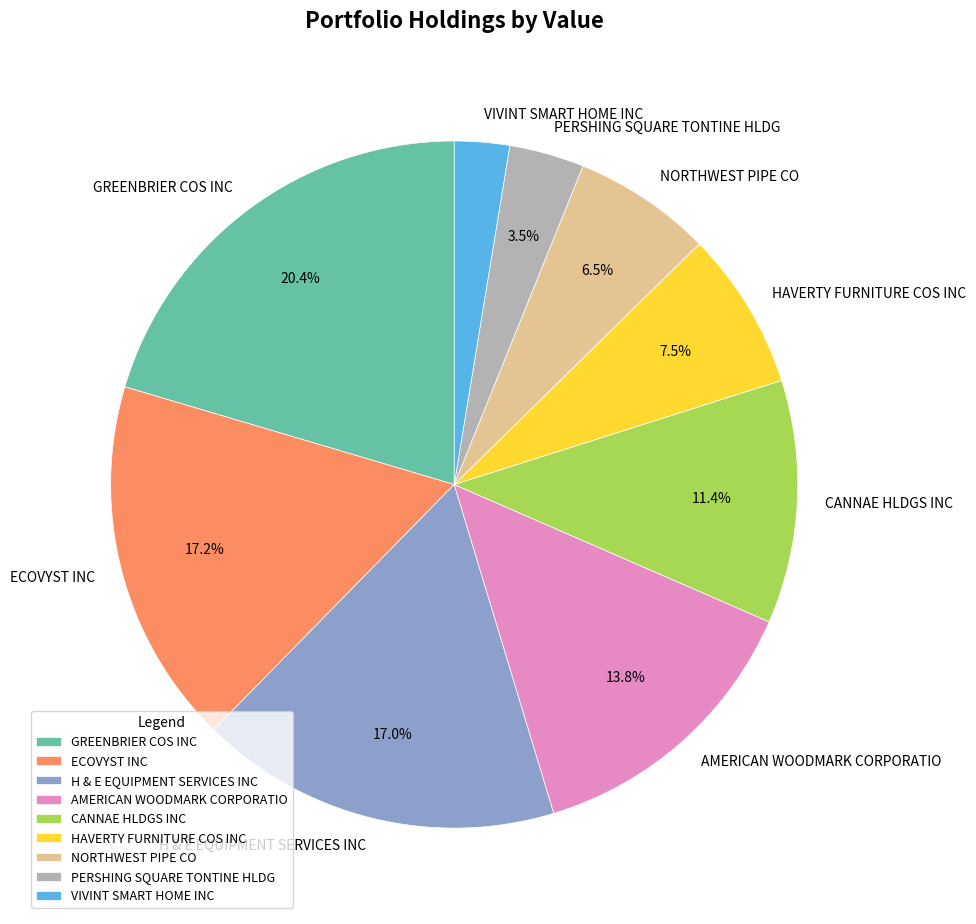

Which has a higher value, AMERICAN WOODMARK CORPORATIO or H & E EQUIPMENT SERVICES INC?

H & E EQUIPMENT SERVICES INC